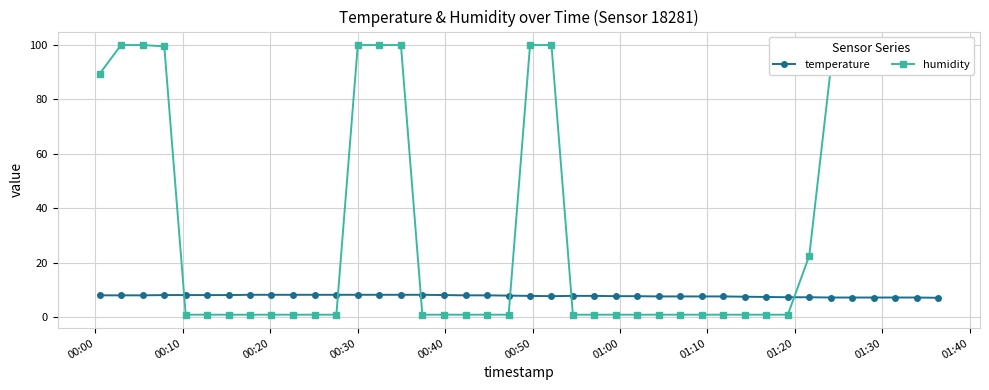

What is the value of the temperature point at the 31st from the left?

7.6